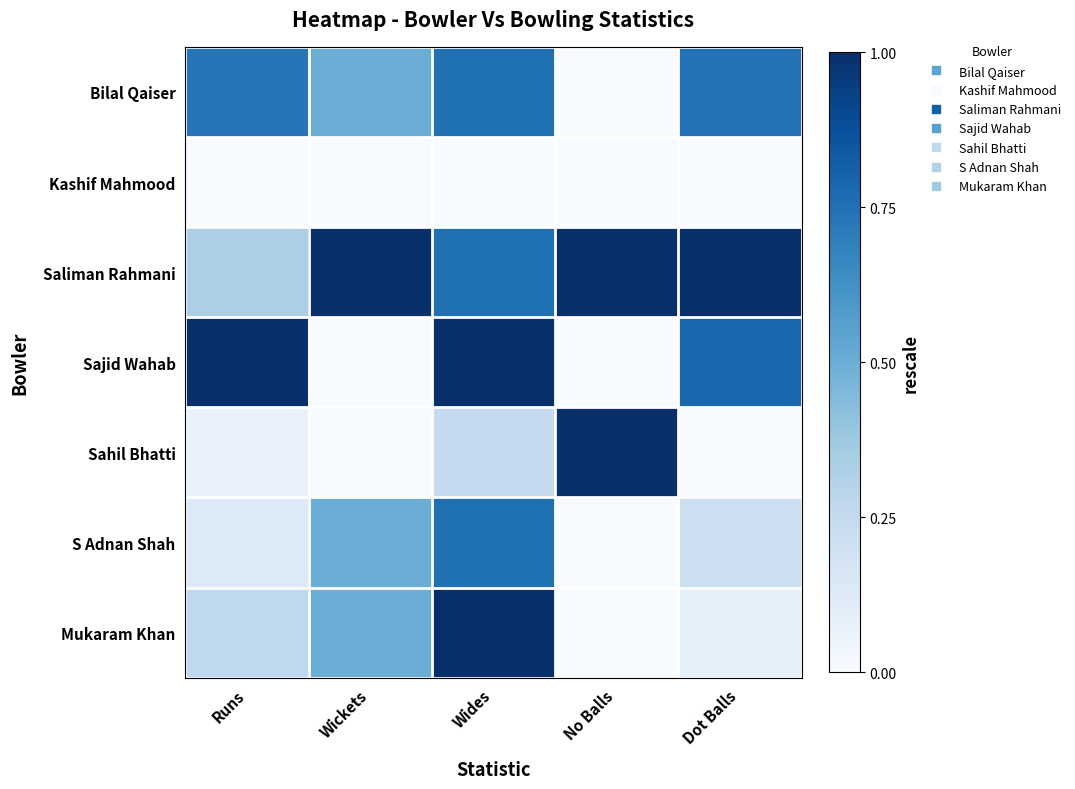

Reading right to left, transcribe all the data shown in this chart.

Bilal Qaiser: Dot Balls=0.7	No Balls=0.0	Wides=0.8	Wickets=0.5	Runs=0.7
Kashif Mahmood: Dot Balls=0.0	No Balls=0.0	Wides=0.0	Wickets=0.0	Runs=0.0
Saliman Rahmani: Dot Balls=1.0	No Balls=1.0	Wides=0.8	Wickets=1.0	Runs=0.3
Sajid Wahab: Dot Balls=0.8	No Balls=0.0	Wides=1.0	Wickets=0.0	Runs=1.0
Sahil Bhatti: Dot Balls=0.0	No Balls=1.0	Wides=0.2	Wickets=0.0	Runs=0.1
S Adnan Shah: Dot Balls=0.2	No Balls=0.0	Wides=0.8	Wickets=0.5	Runs=0.1
Mukaram Khan: Dot Balls=0.1	No Balls=0.0	Wides=1.0	Wickets=0.5	Runs=0.3